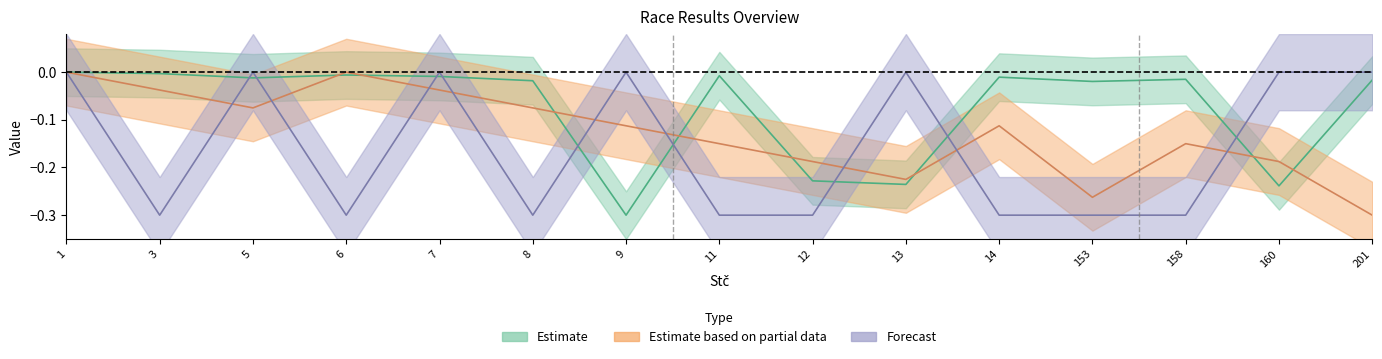

Between which two adjacent categories do Estimate based on partial data and Estimate first intersect?

5 and 6